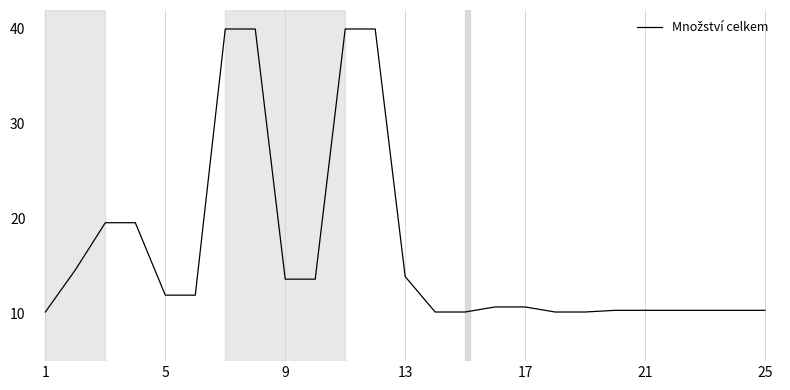

Count the number of data series in this chart.

1